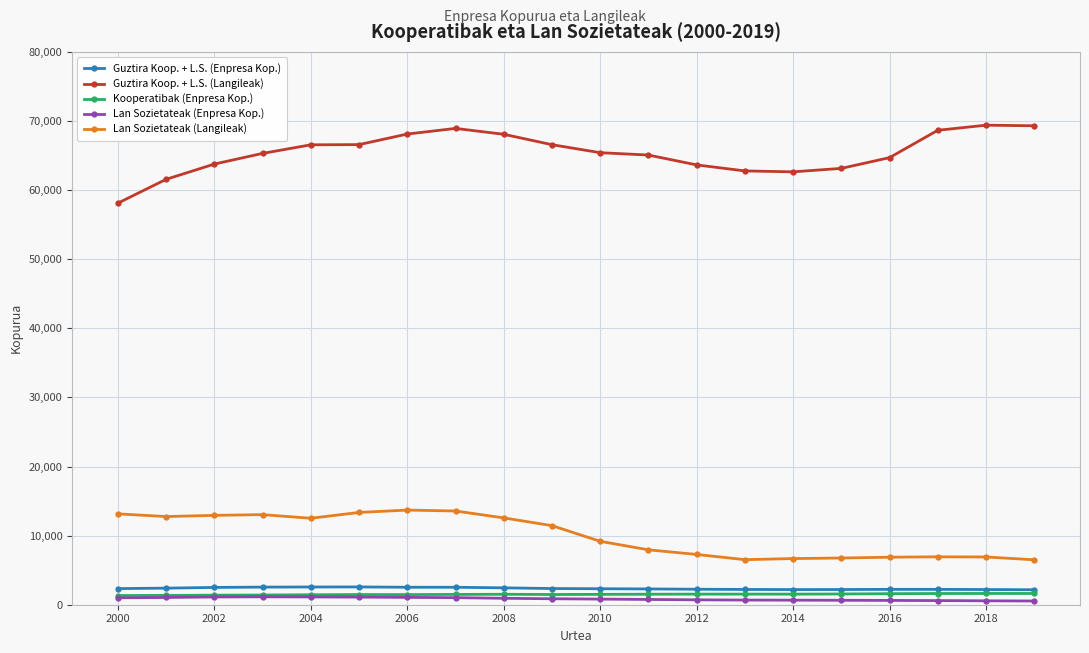

Count the number of data series in this chart.

5